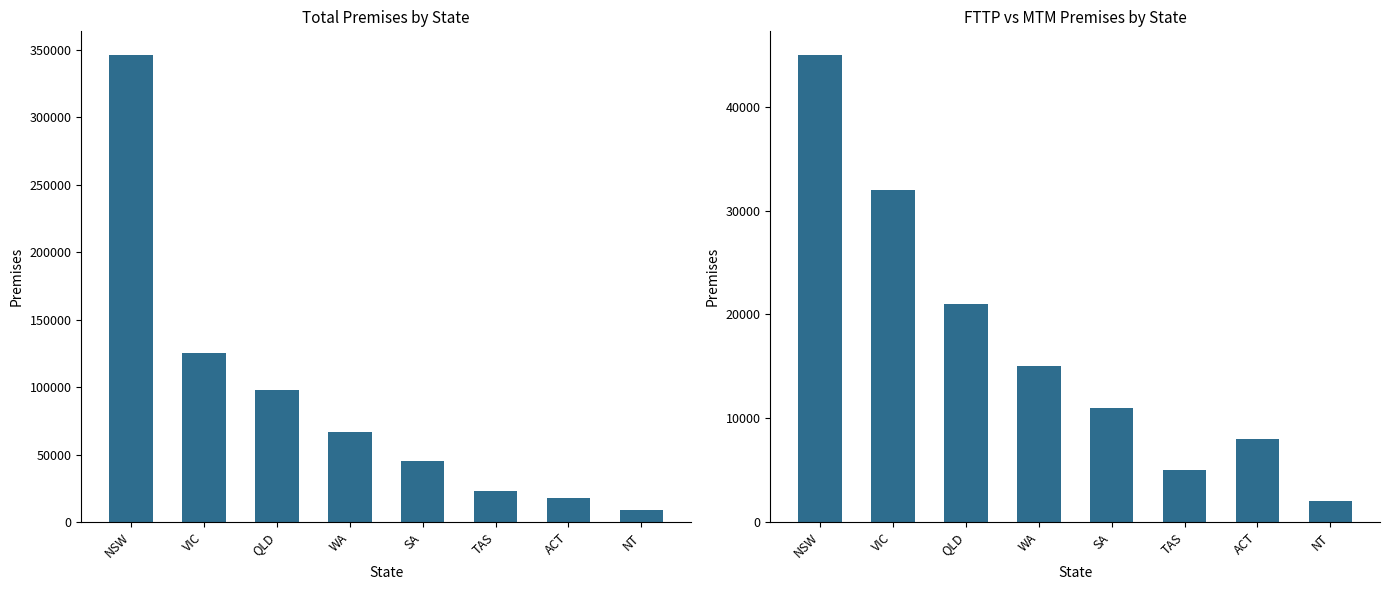

Where is Total Premises nearest to the value 177600?

VIC